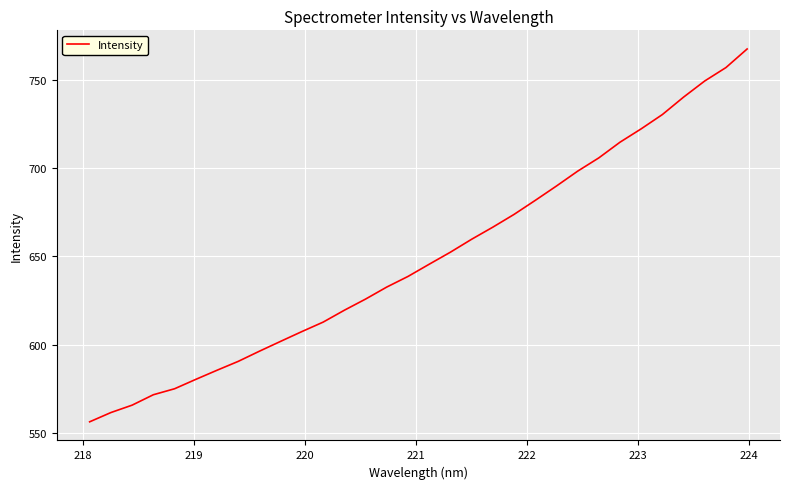

What is the greatest value displayed?

767.8